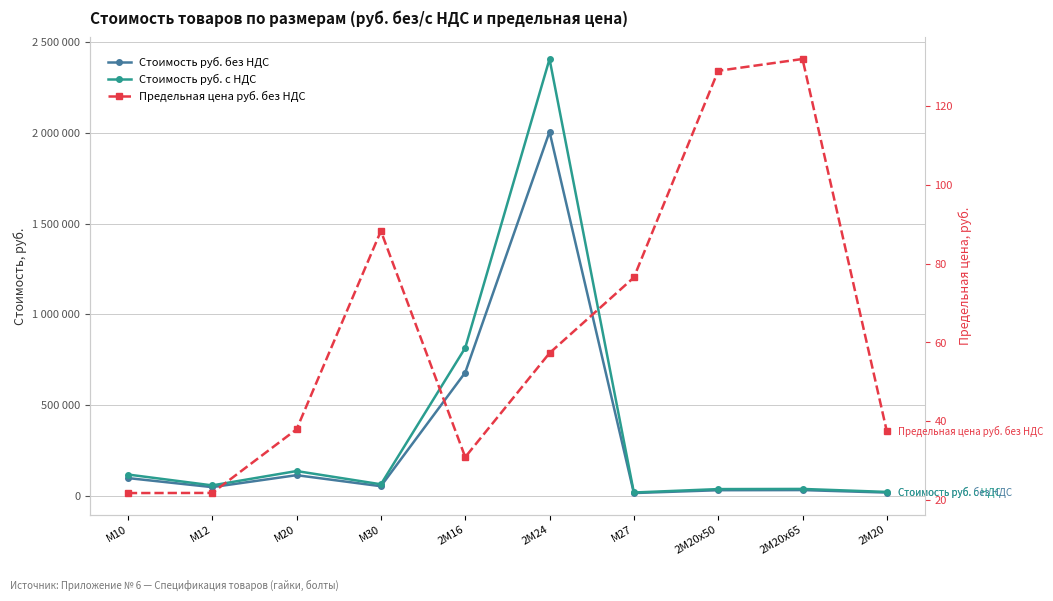

True or false: Стоимость руб. с НДС has more than 1 interior local peaks.

True